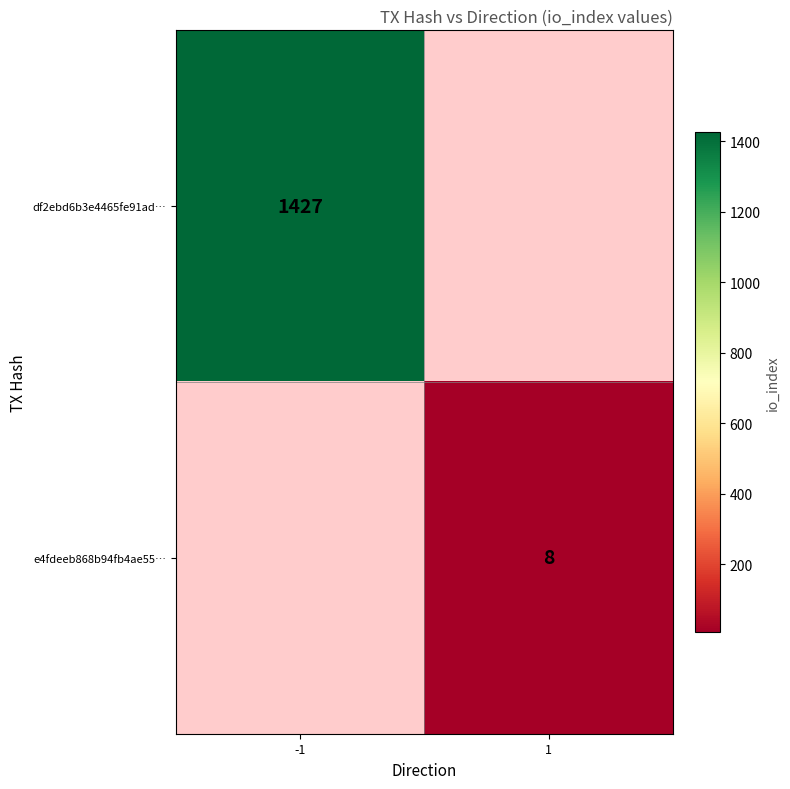

Which label corresponds to the largest value in the chart?

-1